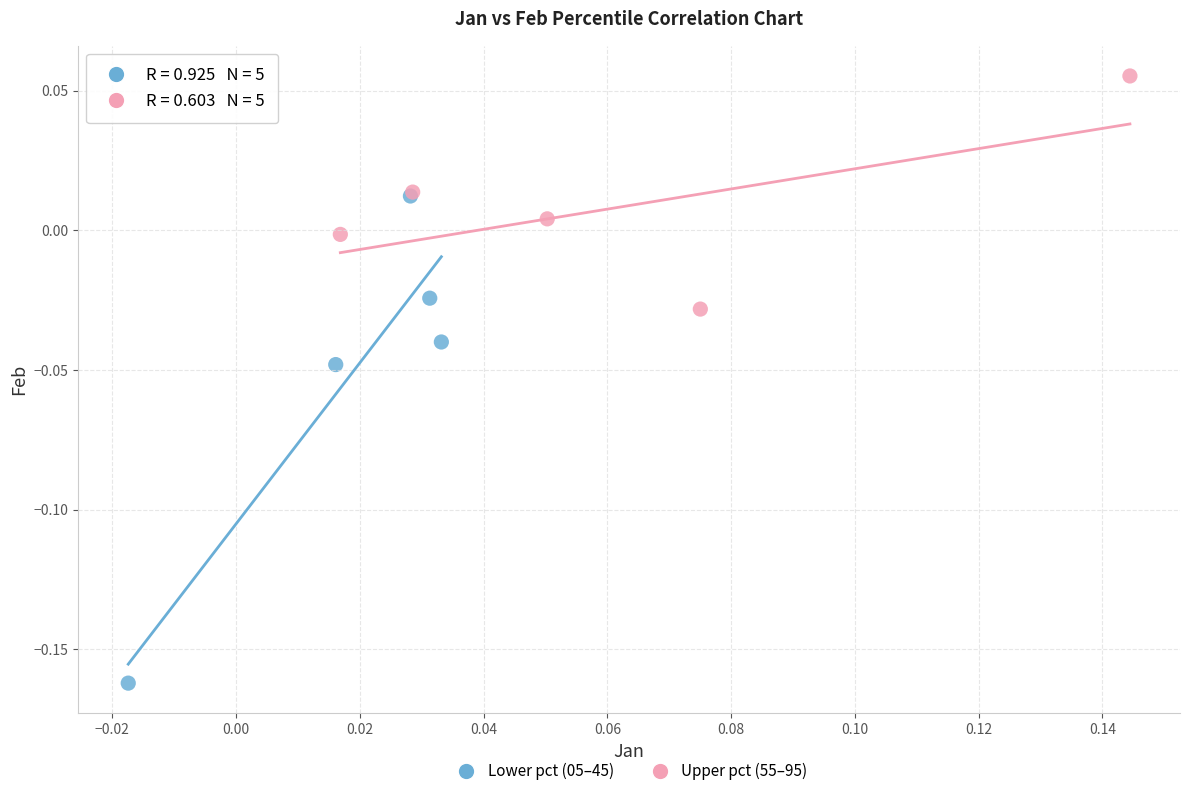

Which series reaches the minimum Y coordinate?

Lower pct (05–45)